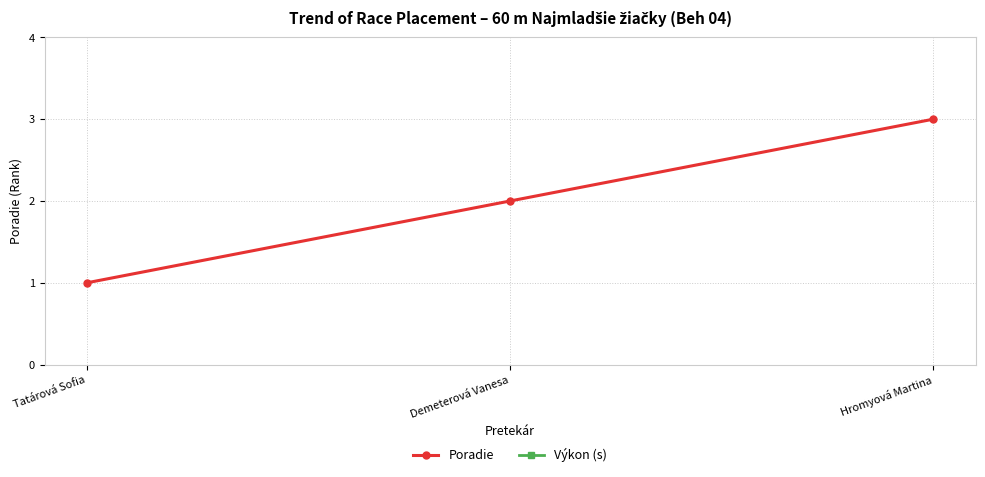

Which series changed the most between Tatárová Sofia and Hromyová Martina?

Poradie